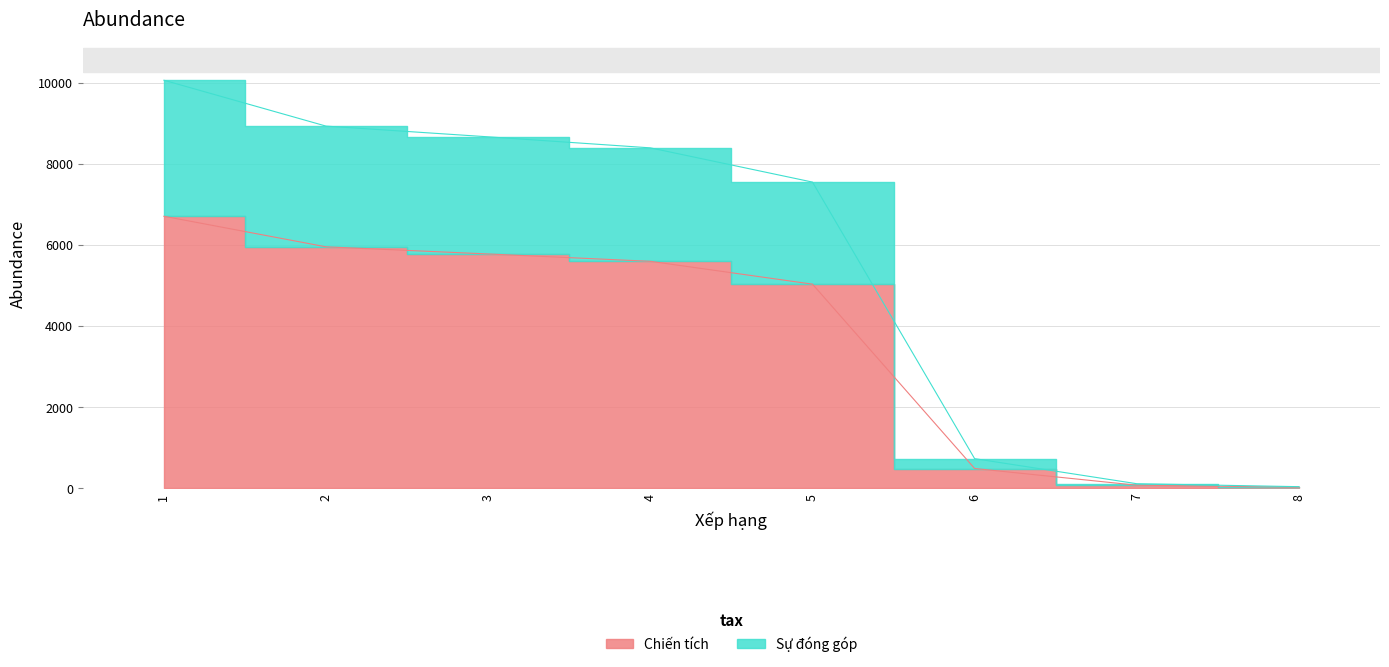

Which series changed the most between 2 and 8?

Sự đóng góp